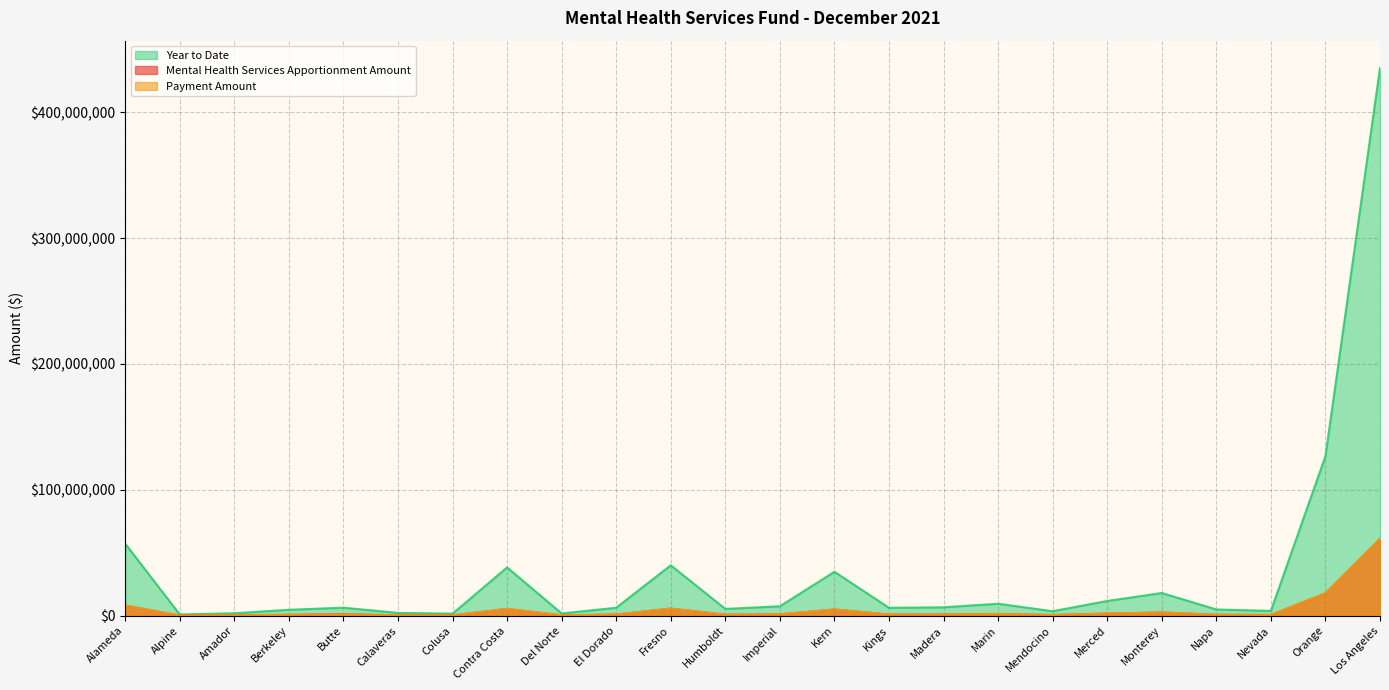

Rank the categories by Year to Date value from lowest to highest.

Alpine, Colusa, Del Norte, Amador, Calaveras, Mendocino, Nevada, Berkeley, Napa, Humboldt, Kings, El Dorado, Butte, Madera, Imperial, Marin, Merced, Monterey, Kern, Contra Costa, Fresno, Alameda, Orange, Los Angeles